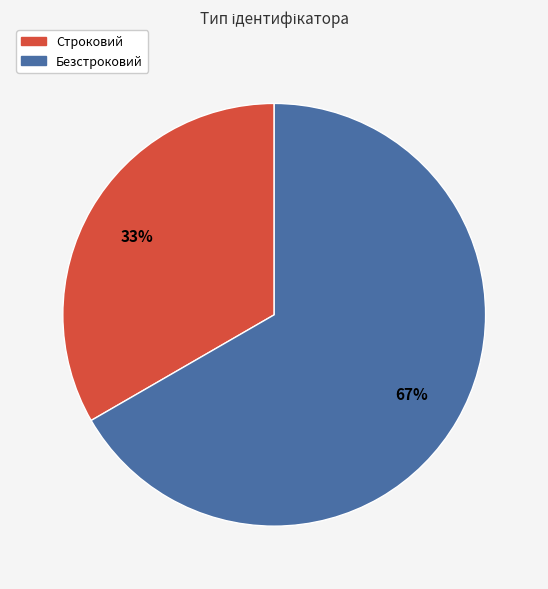

To the nearest percent, what is the average slice percentage?

50%